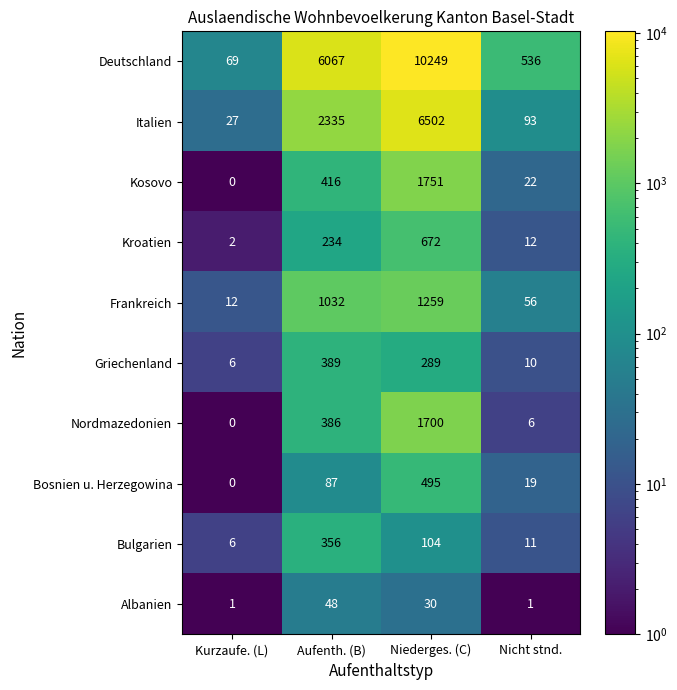

What is the maximum value for Nordmazedonien?

1700